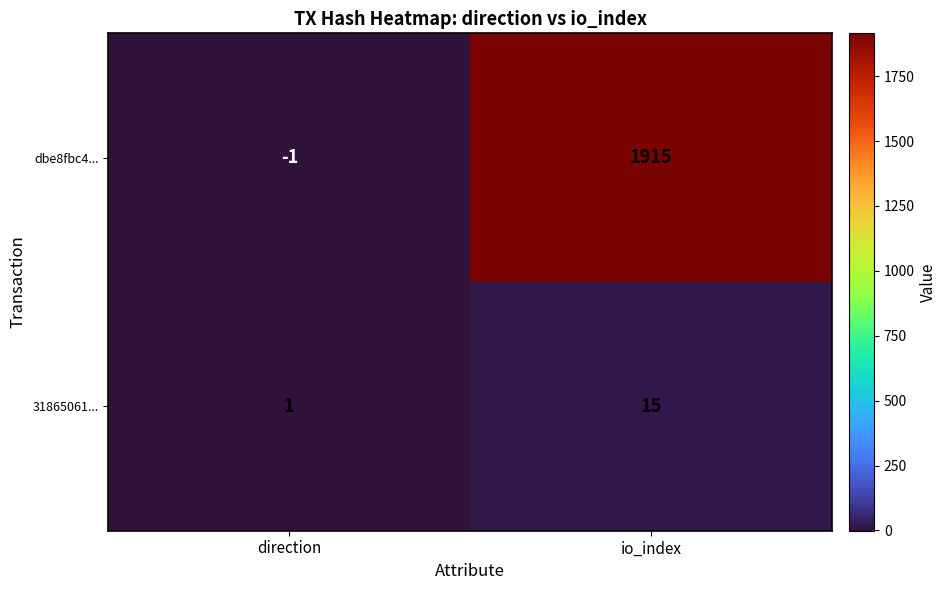

What is the sum of all 31865061... values?

16